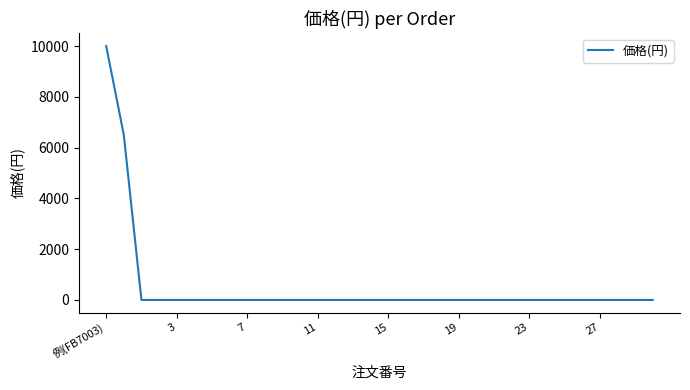

What is the difference between the maximum and minimum values?

10000